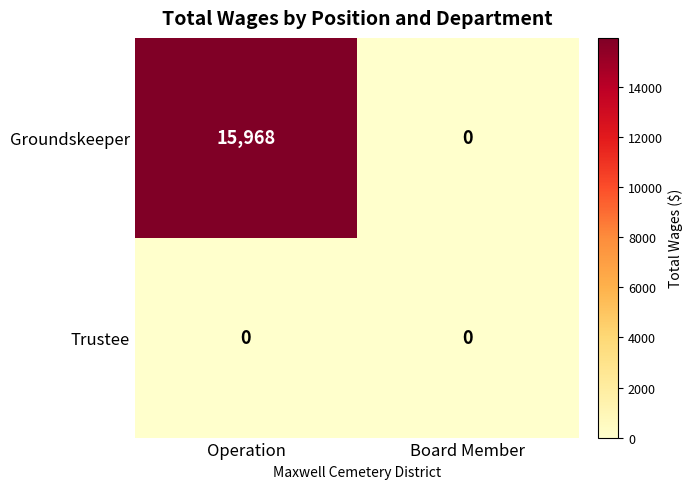

True or false: Trustee has a value of 0 at Operation.

True